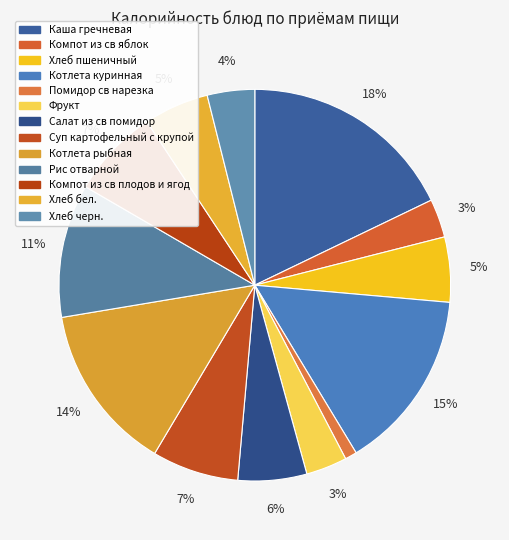

To the nearest percent, what is the difference between the Салат из св помидор and Фрукт slice percentages?

2%